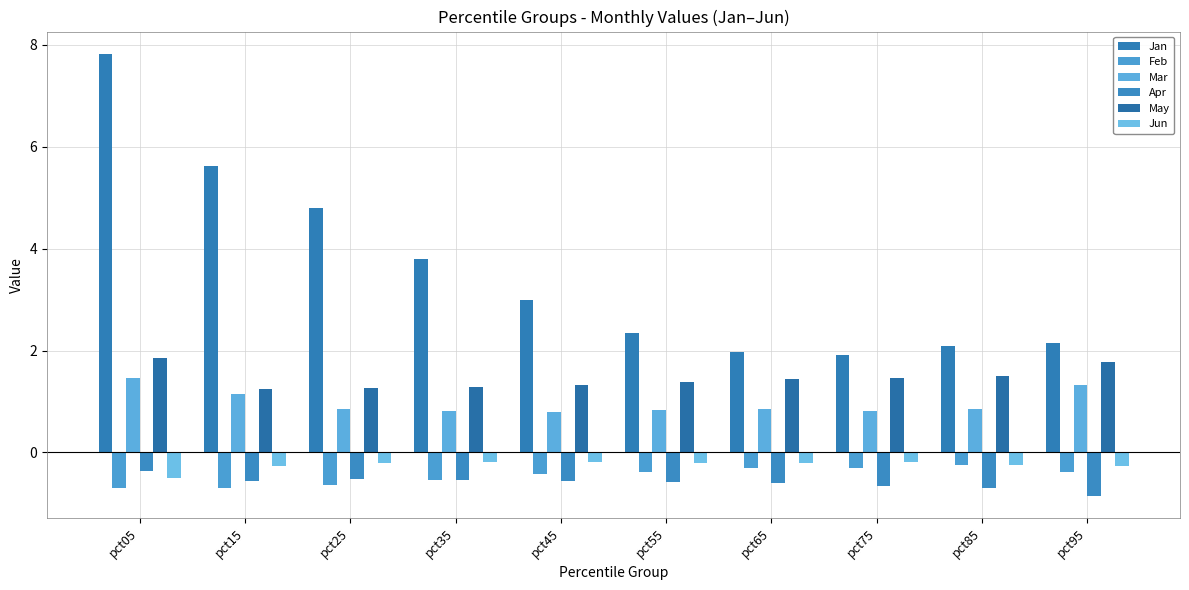

Rank the categories by Apr value from highest to lowest.

pct05, pct25, pct35, pct45, pct15, pct55, pct65, pct75, pct85, pct95